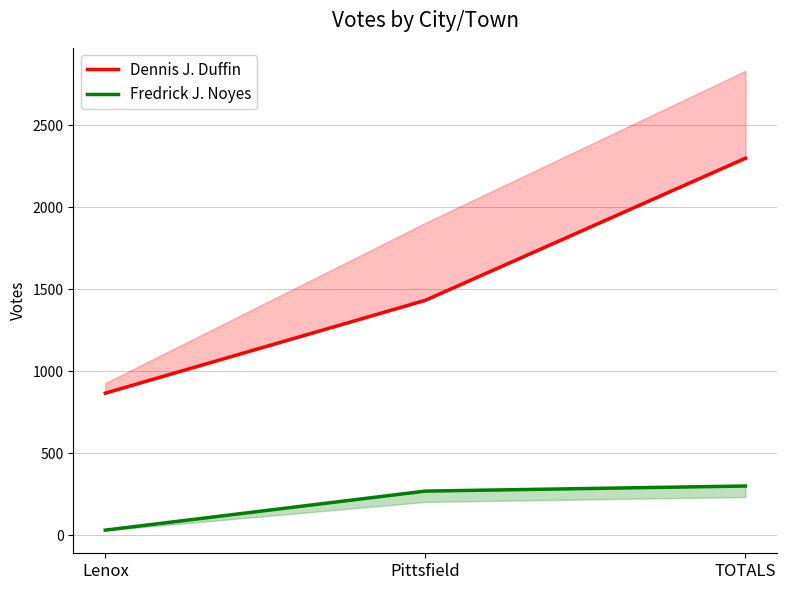

How many lines are shown in the chart?

2